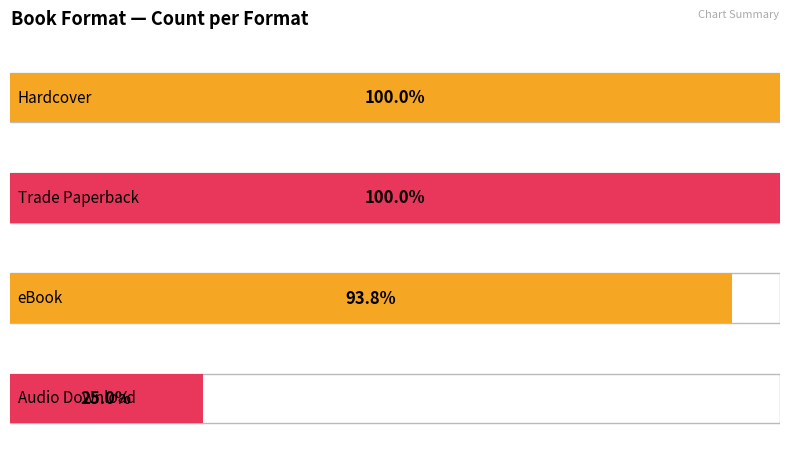

Reading left to right, what are all the values shown in this chart?

16	16	15	4